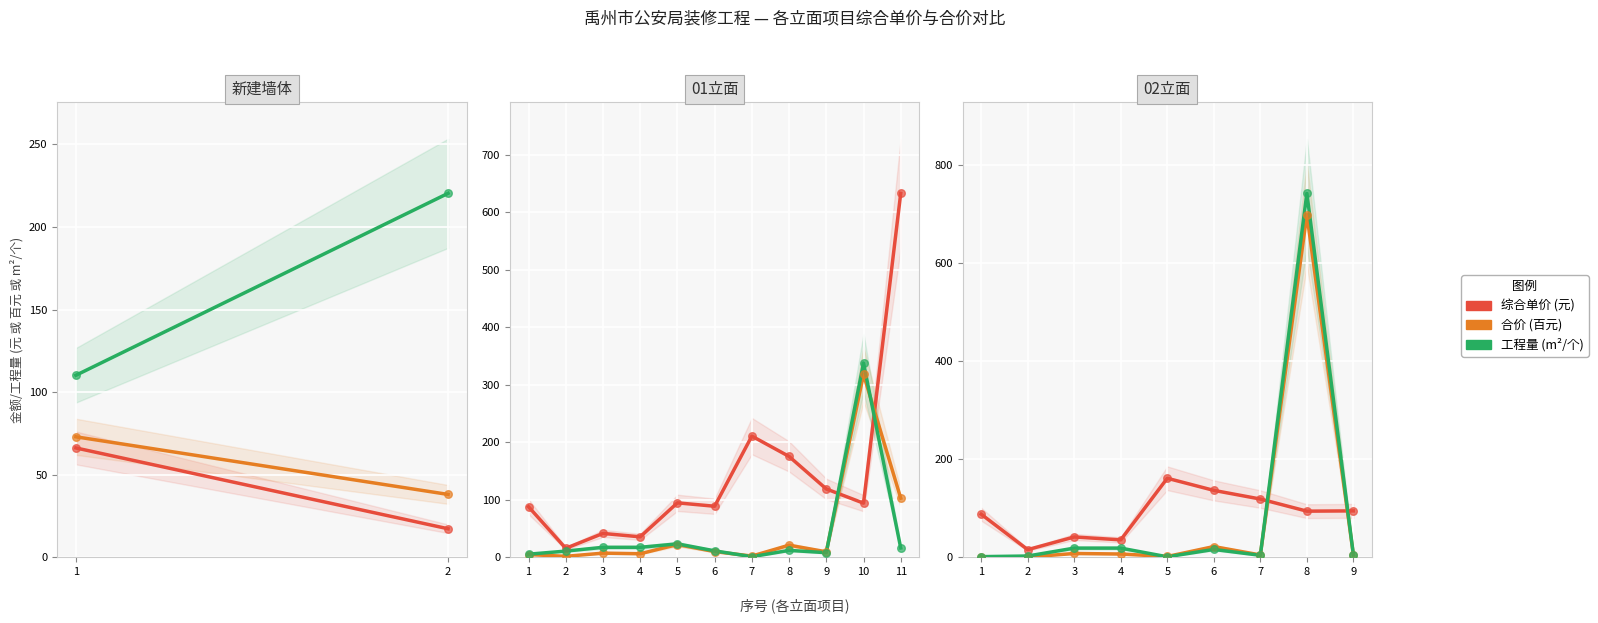

Which series has the largest total across all categories?

工程量